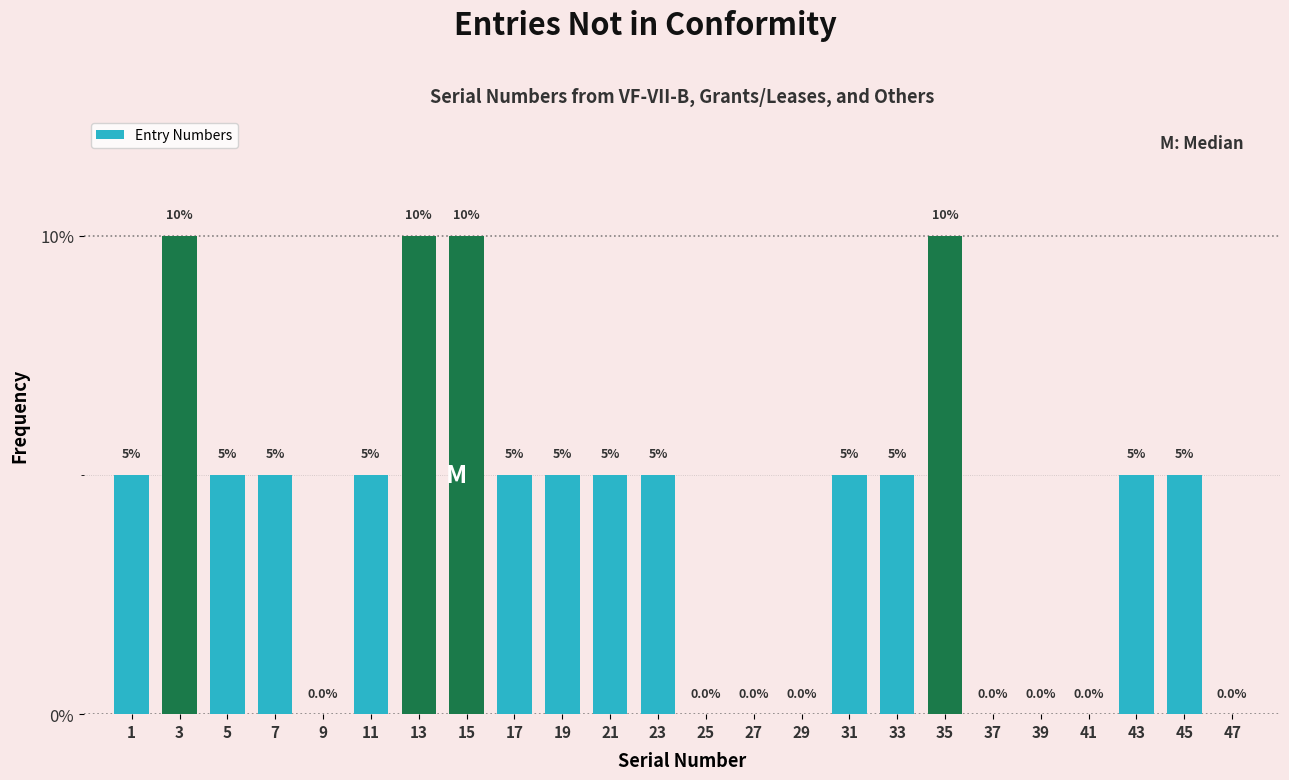

Reading left to right, transcribe this chart: for each bar, give the range it covers on the x-axis and its height.

0 to 2: 5.0
2 to 4: 10.0
4 to 6: 5.0
6 to 8: 5.0
8 to 10: 0.0
10 to 12: 5.0
12 to 14: 10.0
14 to 16: 10.0
16 to 18: 5.0
18 to 20: 5.0
20 to 22: 5.0
22 to 24: 5.0
24 to 26: 0.0
26 to 28: 0.0
28 to 30: 0.0
30 to 32: 5.0
32 to 34: 5.0
34 to 36: 10.0
36 to 38: 0.0
38 to 40: 0.0
40 to 42: 0.0
42 to 44: 5.0
44 to 46: 5.0
46 to 48: 0.0